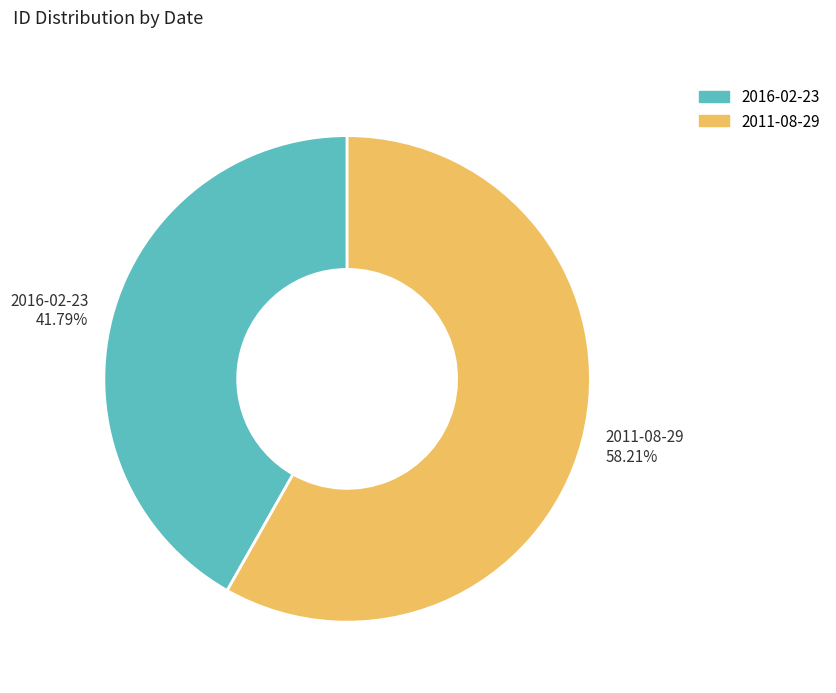

What is the smallest slice in the pie chart?

2016-02-23